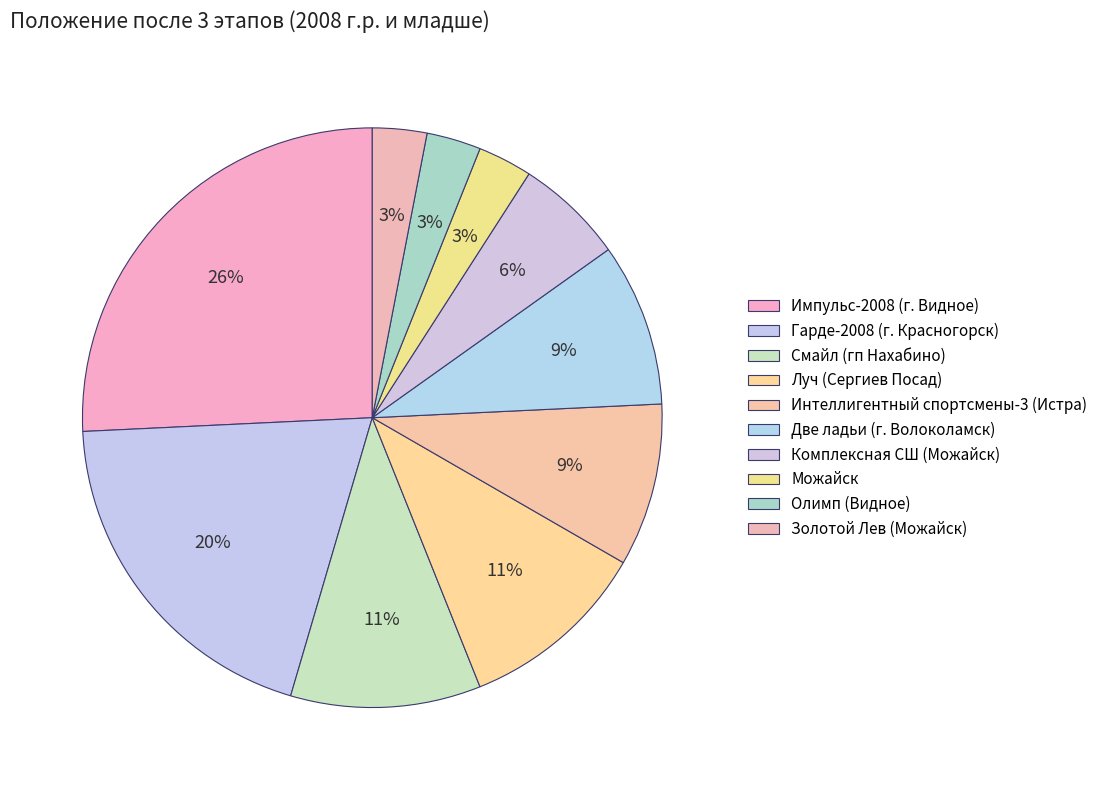

How many slices are in this pie chart?

10